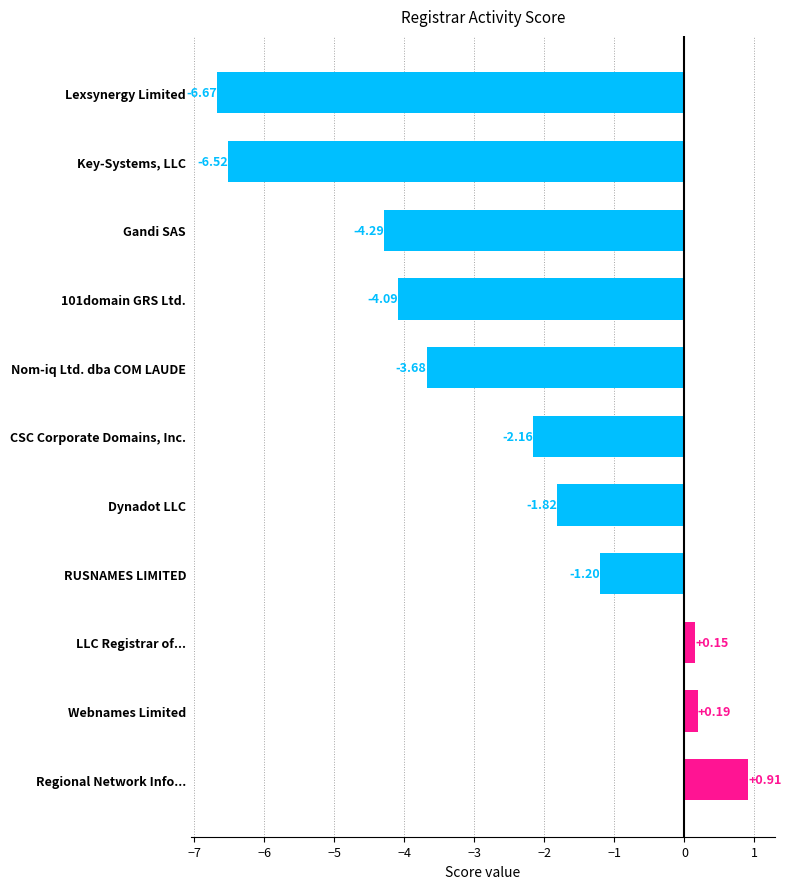

List the labels in order of value, largest first.

Regional Network Info..., Webnames Limited, LLC Registrar of..., RUSNAMES LIMITED, Dynadot LLC, CSC Corporate Domains, Inc., Nom-iq Ltd. dba COM LAUDE, 101domain GRS Ltd., Gandi SAS, Key-Systems, LLC, Lexsynergy Limited